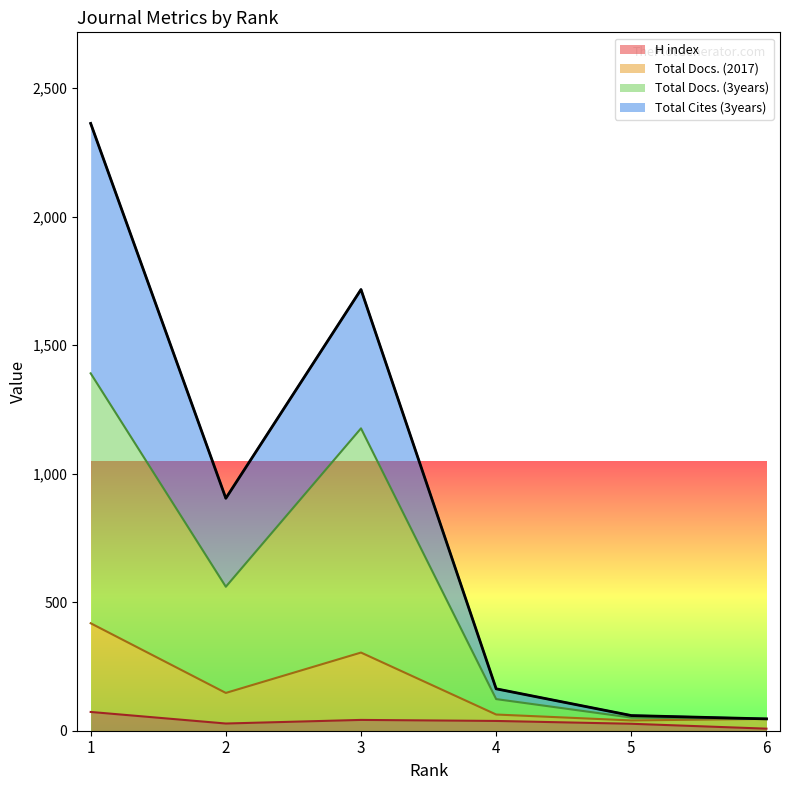

True or false: H index and Total Cites (3years) intersect in this chart.

False